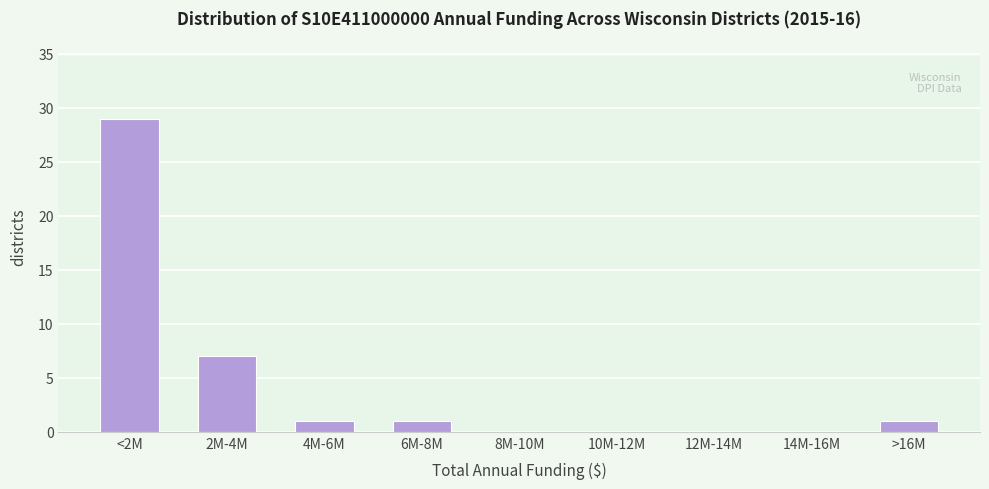

Reading left to right, what are all the values shown in this chart?

<2M=29	2M-4M=7	4M-6M=1	6M-8M=1	8M-10M=0	10M-12M=0	12M-14M=0	14M-16M=0	>16M=1